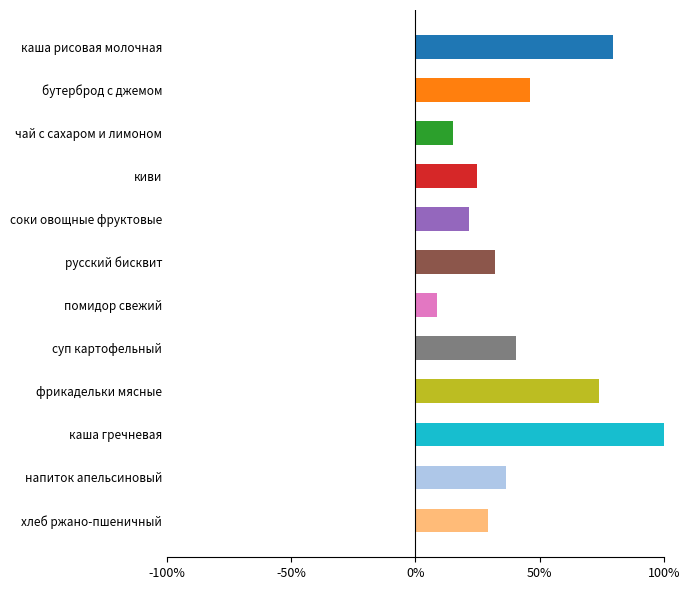

Rank the categories by value from highest to lowest.

каша гречневая, каша рисовая молочная, фрикадельки мясные, бутерброд с джемом, суп картофельный, напиток апельсиновый, русский бисквит, хлеб ржано-пшеничный, киви, соки овощные фруктовые, чай с сахаром и лимоном, помидор свежий